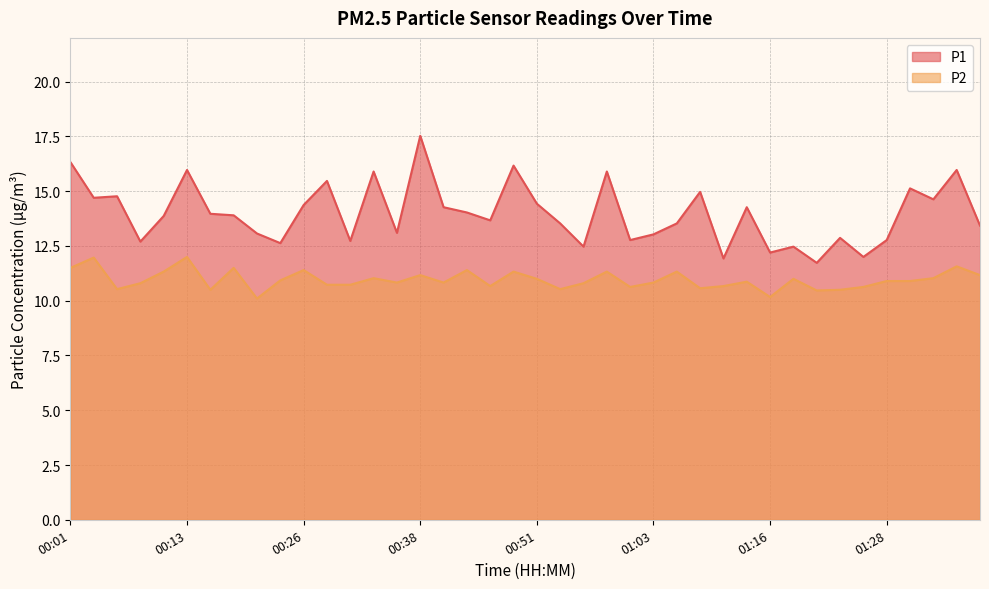

At which category does the chart reach its minimum across all series?

00:21